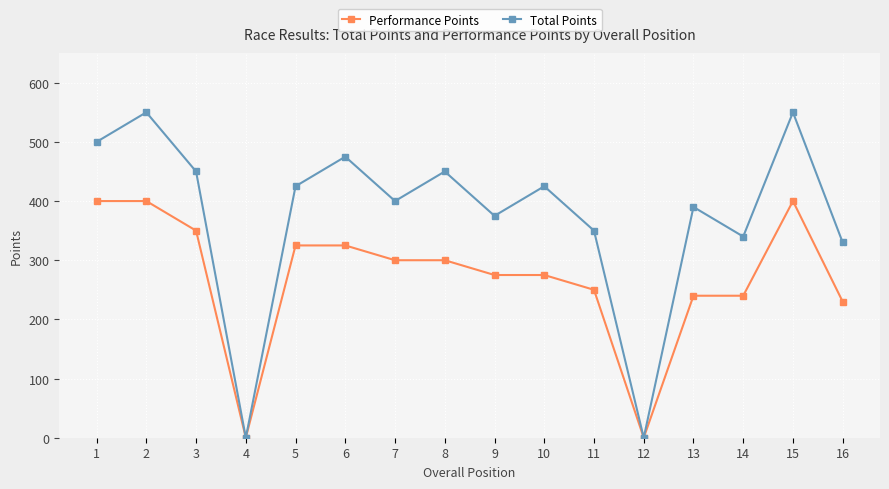

Rank the series by their maximum value, from highest to lowest.

Total Points, Performance Points